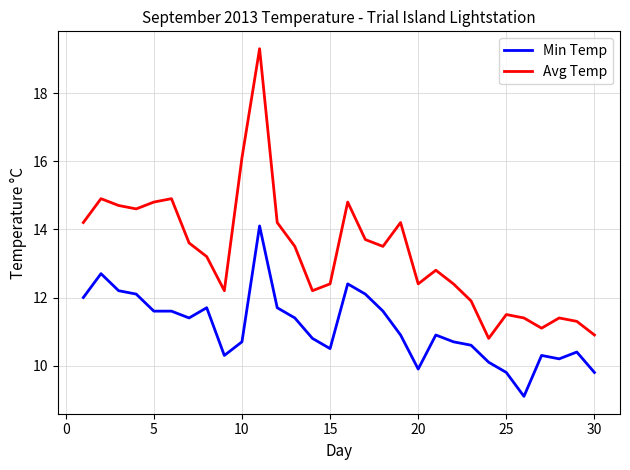

List the series in order of their overall mean, lowest first.

Min Temp, Avg Temp